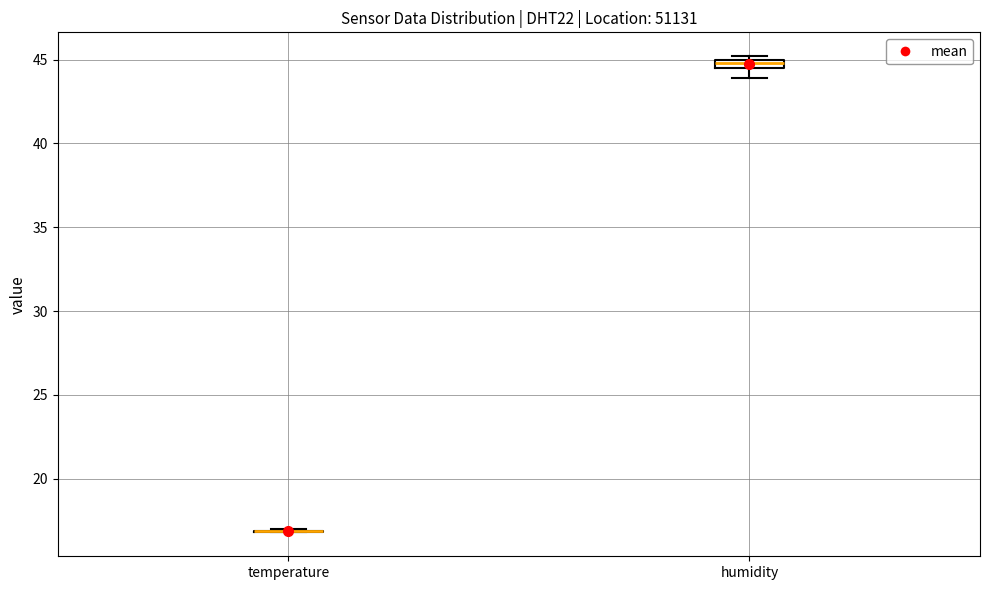

Where is the upper edge of the box for humidity on the y-axis? The values are not printed on the chart, so give them approximately, as read against the axis.

45.0